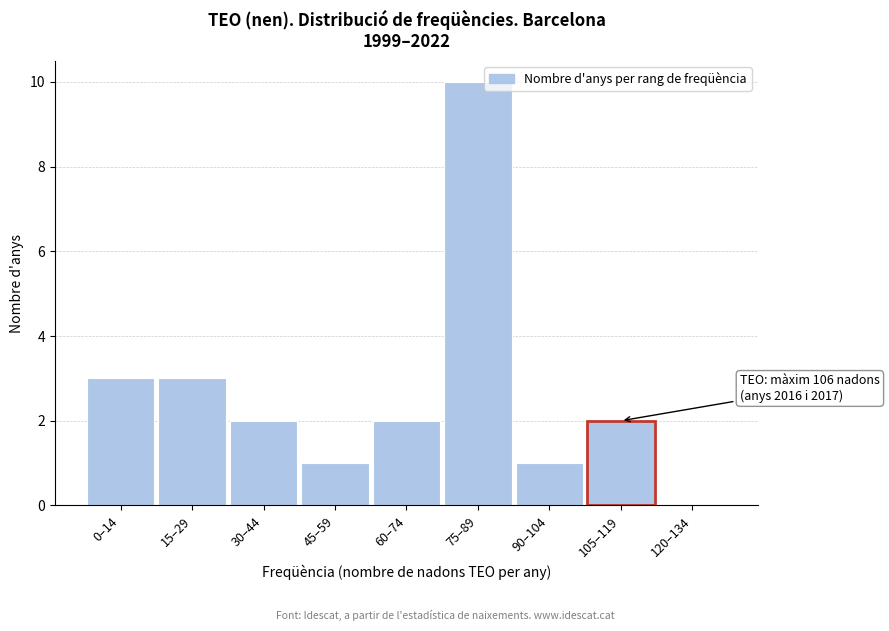

Reading right to left, extract all data points from this chart.

120–134=0	105–119=2	90–104=1	75–89=10	60–74=2	45–59=1	30–44=2	15–29=3	0–14=3